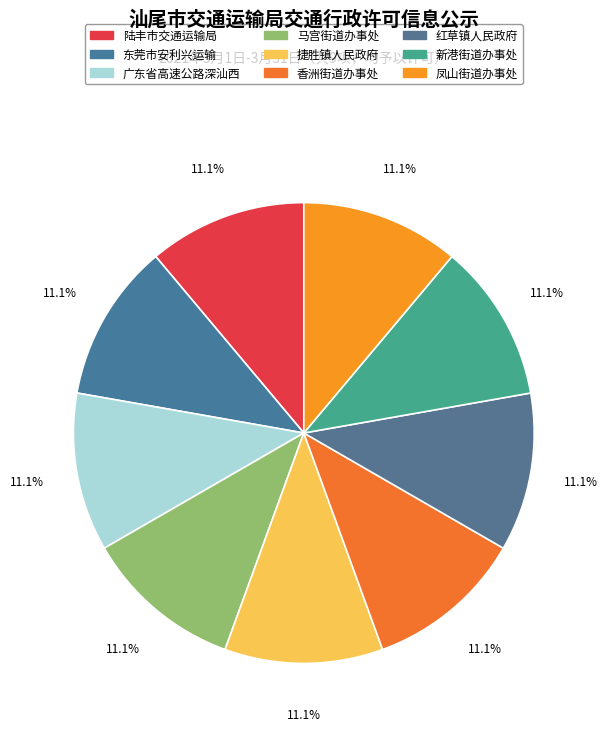

How many slices are in this pie chart?

9